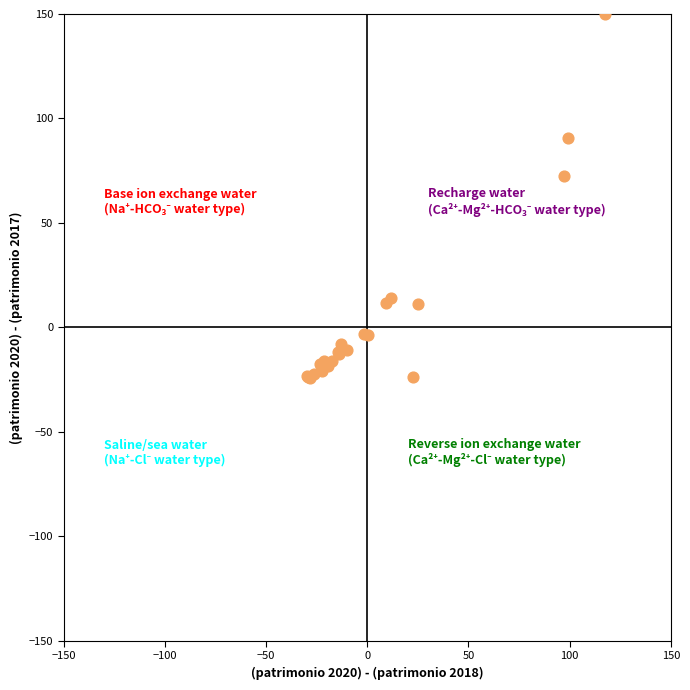

What Y value in the scatter plot is closest to 62?

72.7